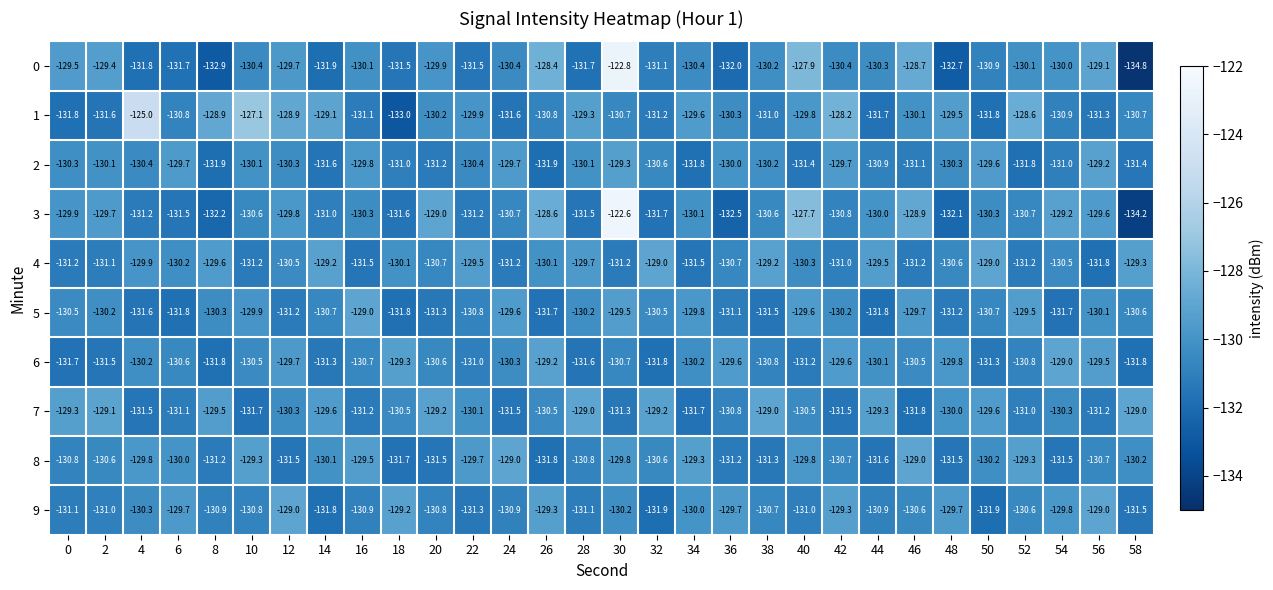

What is the total value across all series at 2?

-1304.3